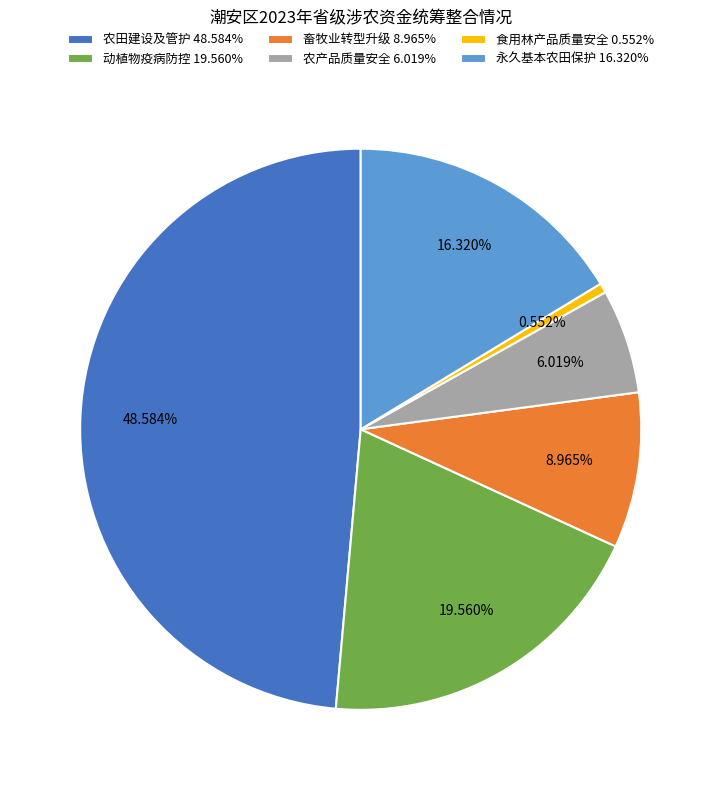

To the nearest percent, what is the average slice percentage?

17%